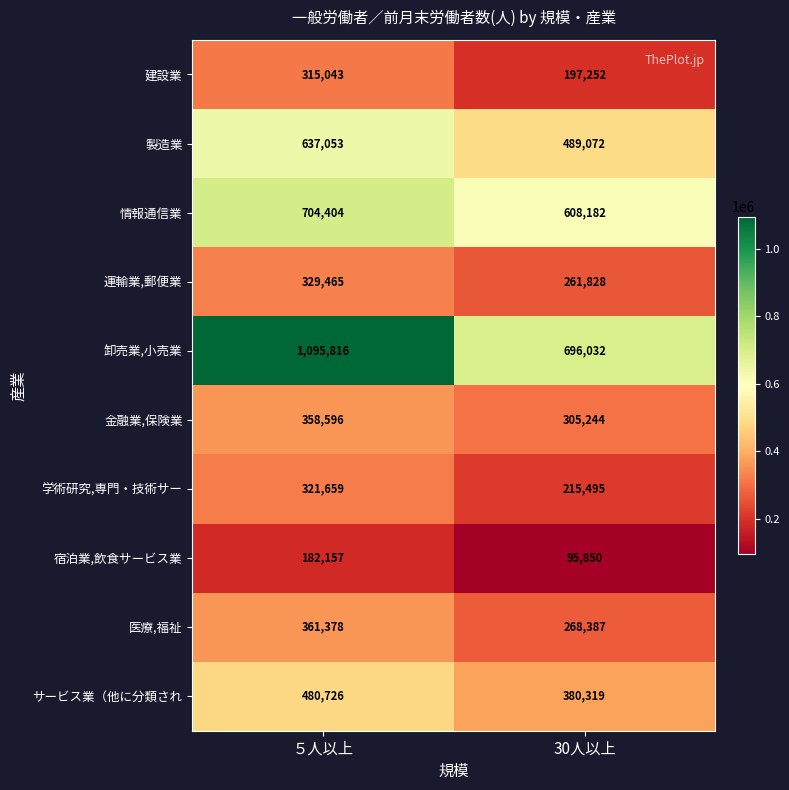

At ５人以上, list the series in order from largest to smallest.

卸売業,小売業, 情報通信業, 製造業, サービス業（他に分類され, 医療,福祉, 金融業,保険業, 運輸業,郵便業, 学術研究,専門・技術サー, 建設業, 宿泊業,飲食サービス業